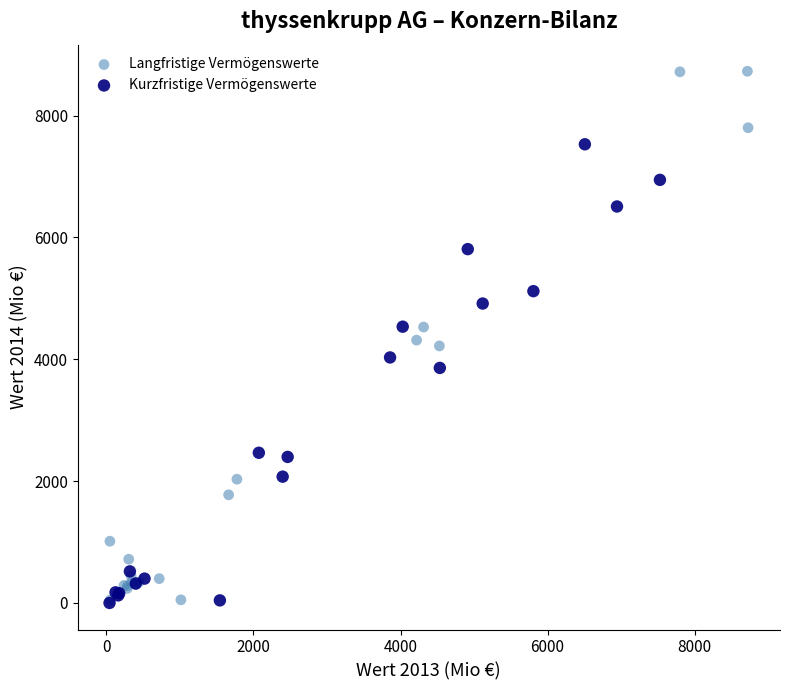

Which series reaches the maximum Y coordinate?

Langfristige Vermögenswerte